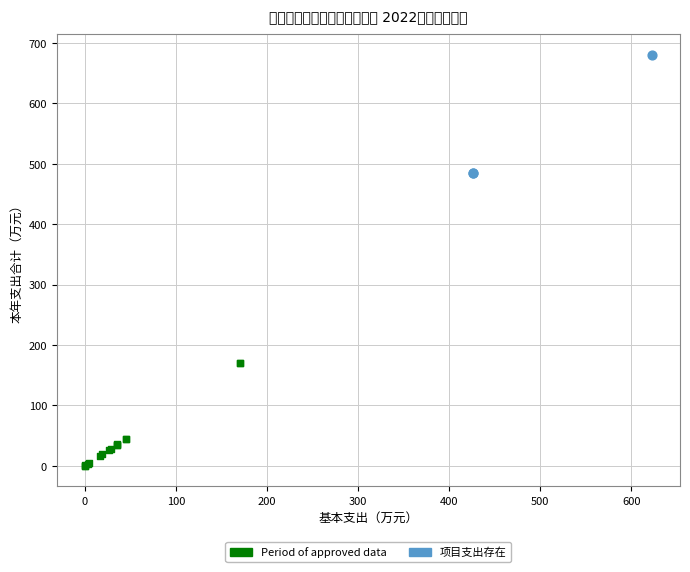

Which series reaches the minimum Y coordinate?

Period of approved data